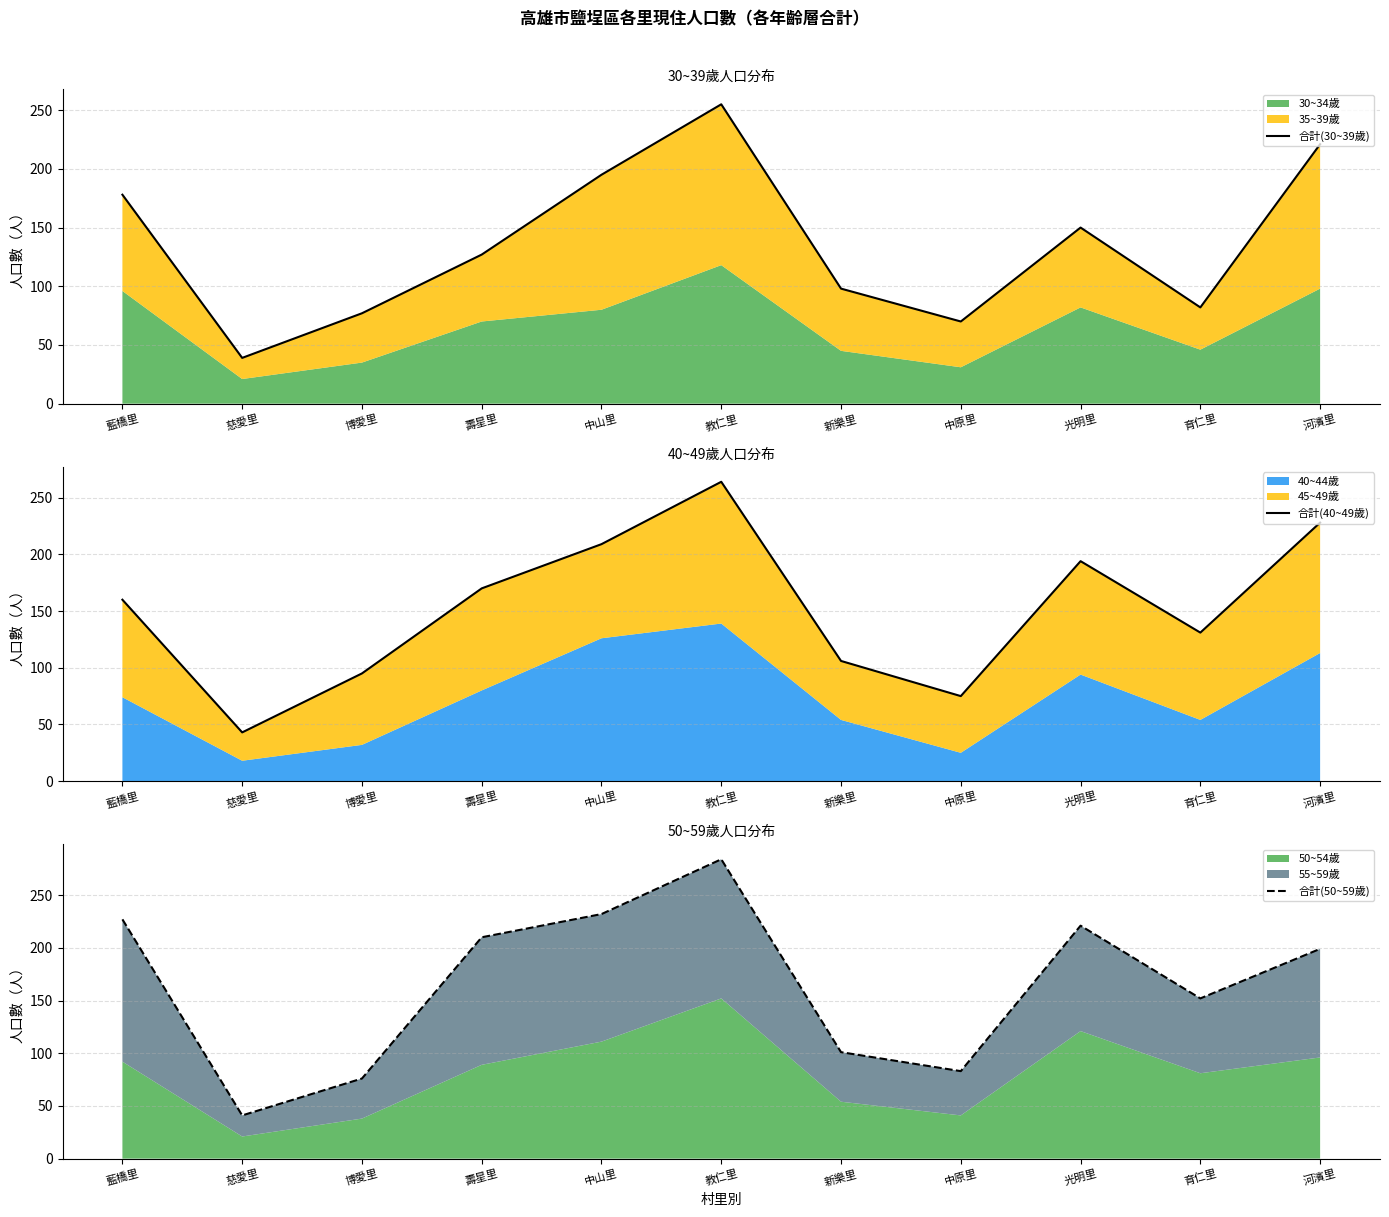

How many intersections are there between 合計(40~49歲) and 合計(50~59歲)?

5